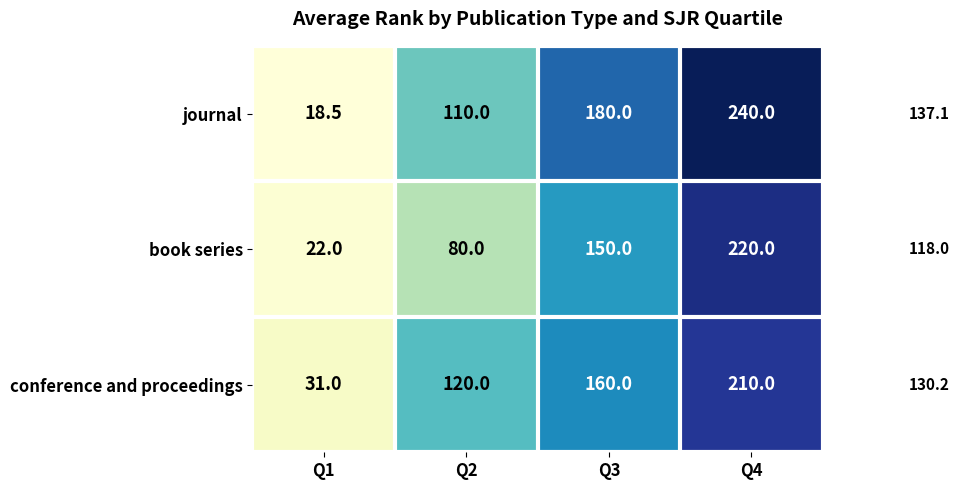

Reading left to right, what are all the values shown in this chart?

journal: 18.5	110.0	180.0	240.0
book series: 22.0	80.0	150.0	220.0
conference and proceedings: 31.0	120.0	160.0	210.0